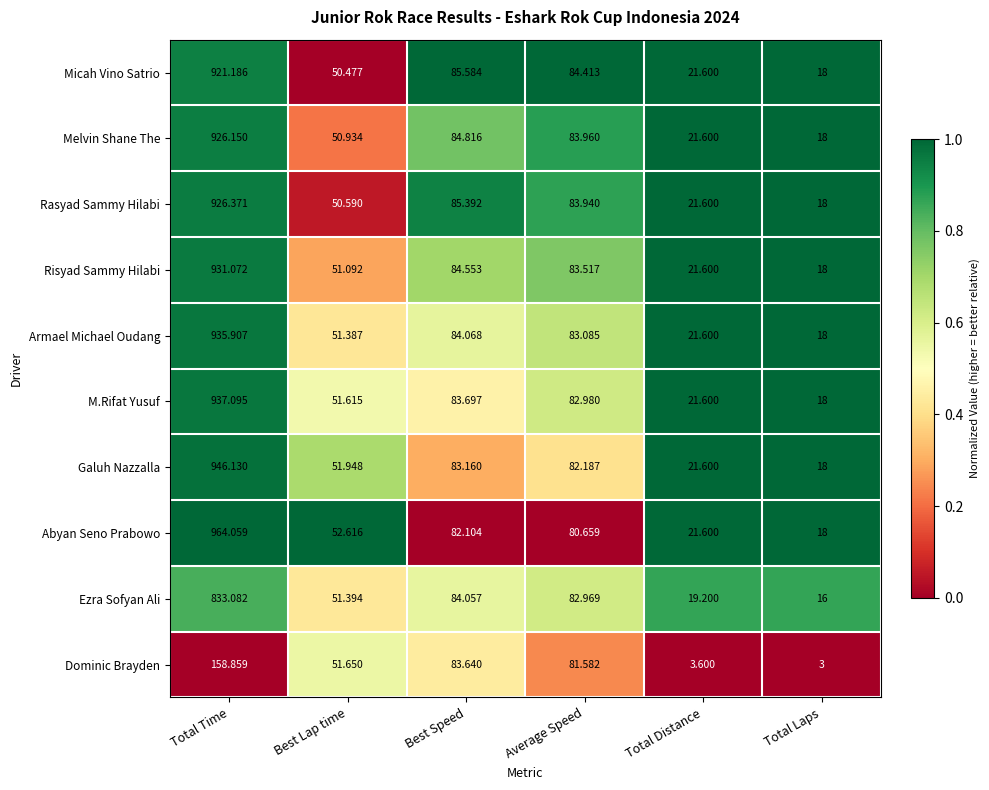

What is the spread (max minus min) of values at Best Lap time?

2.1